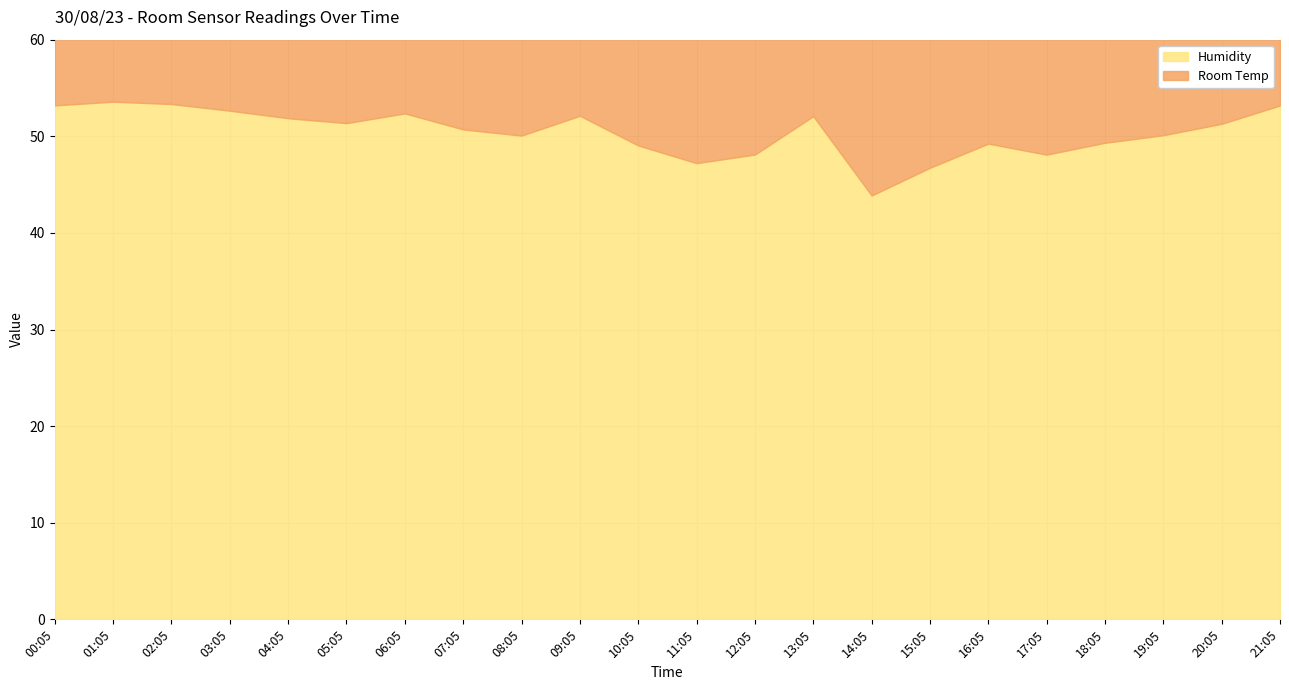

Rank the series at 21:05 from lowest to highest value.

Room Temp, Humidity